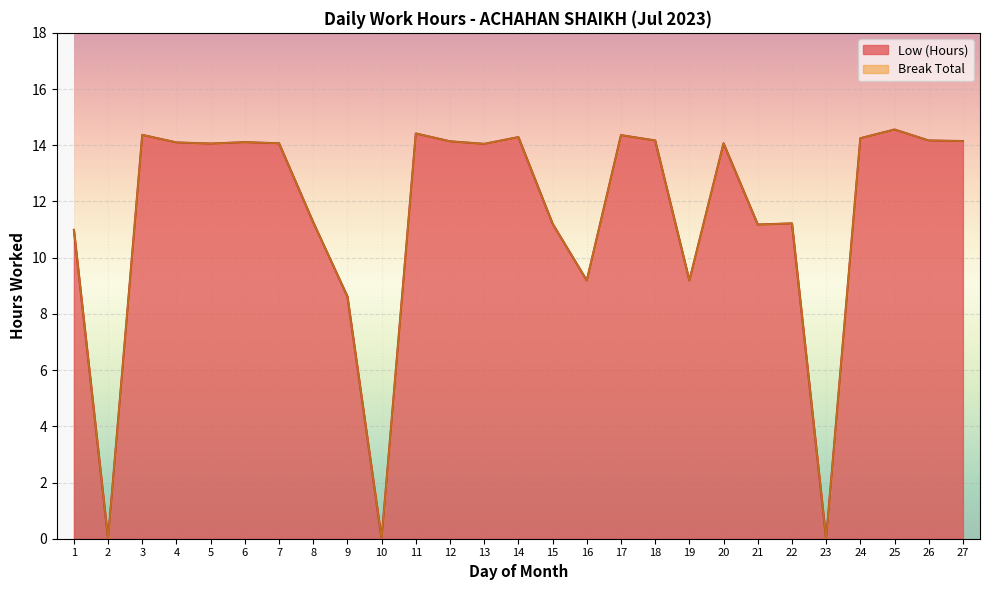

At which category does the data reach its first local valley?

2